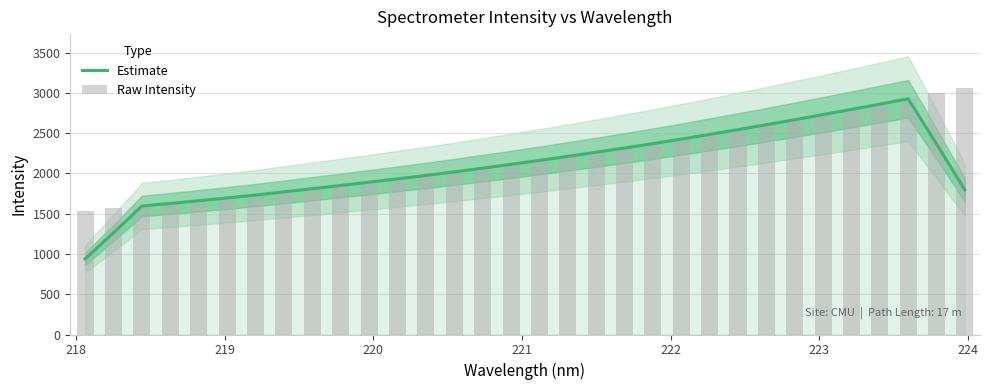

Which series has the largest total across all categories?

Raw Intensity